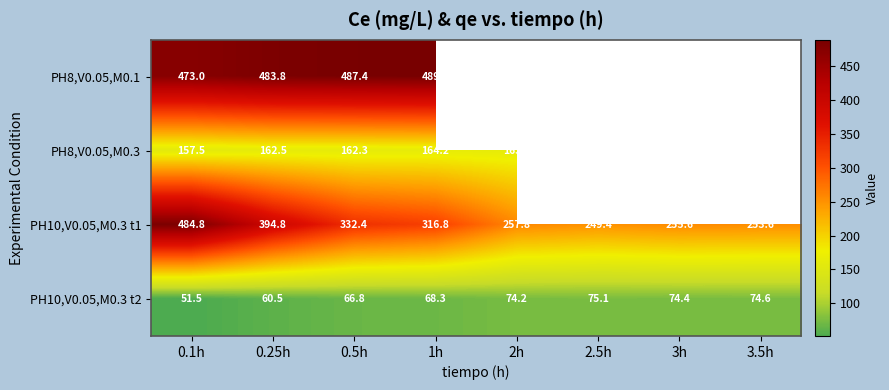

The PH8,V0.05,M0.3 series shows 163.5 at 2h. True or false?

True